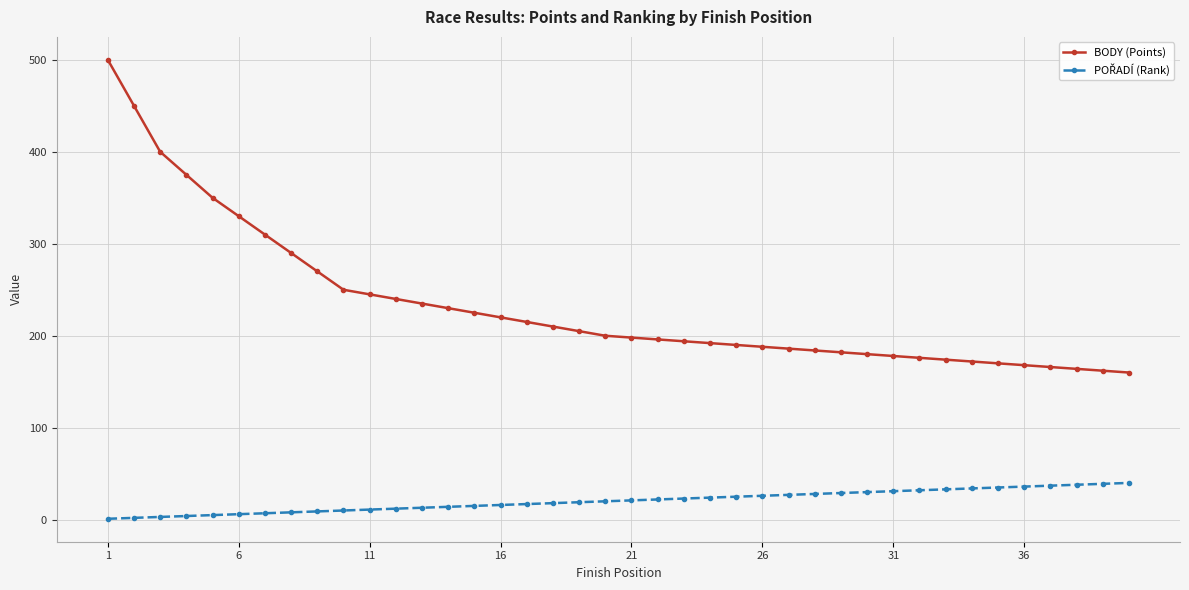

What is the sum of all BODY (Points) values?

9330